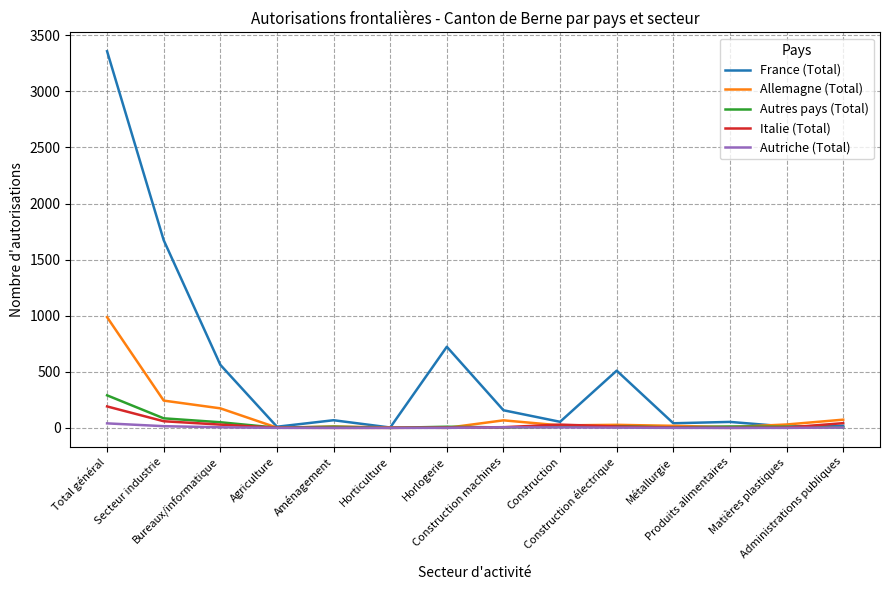

At which label does France (Total) first exceed 68?

Total général